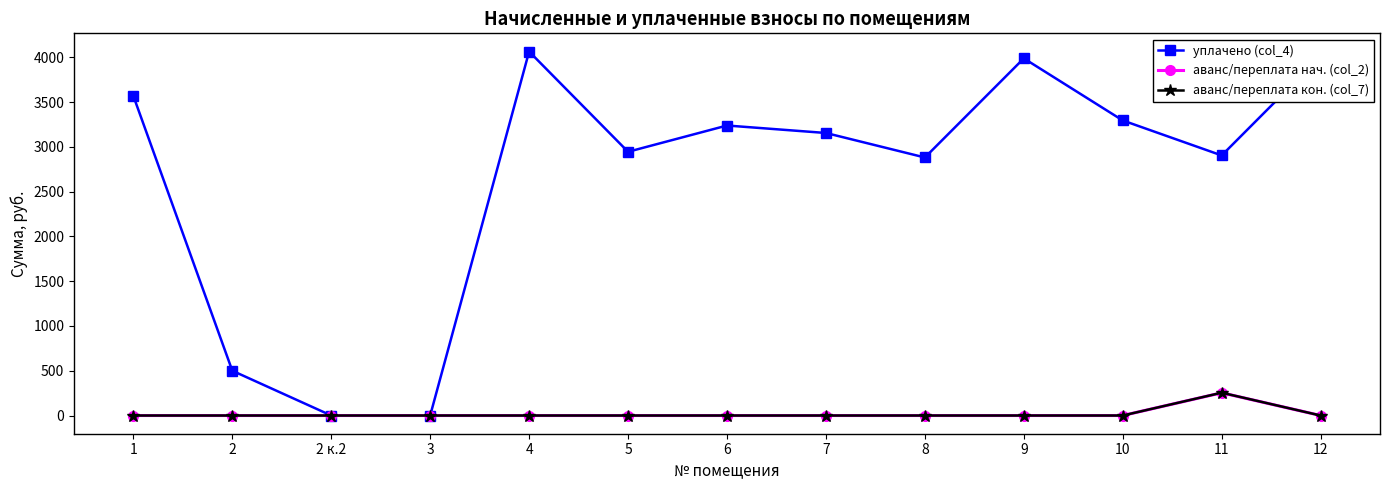

What is the difference between the аванс/переплата кон. (col_7) values at 11 and 8?

254.8